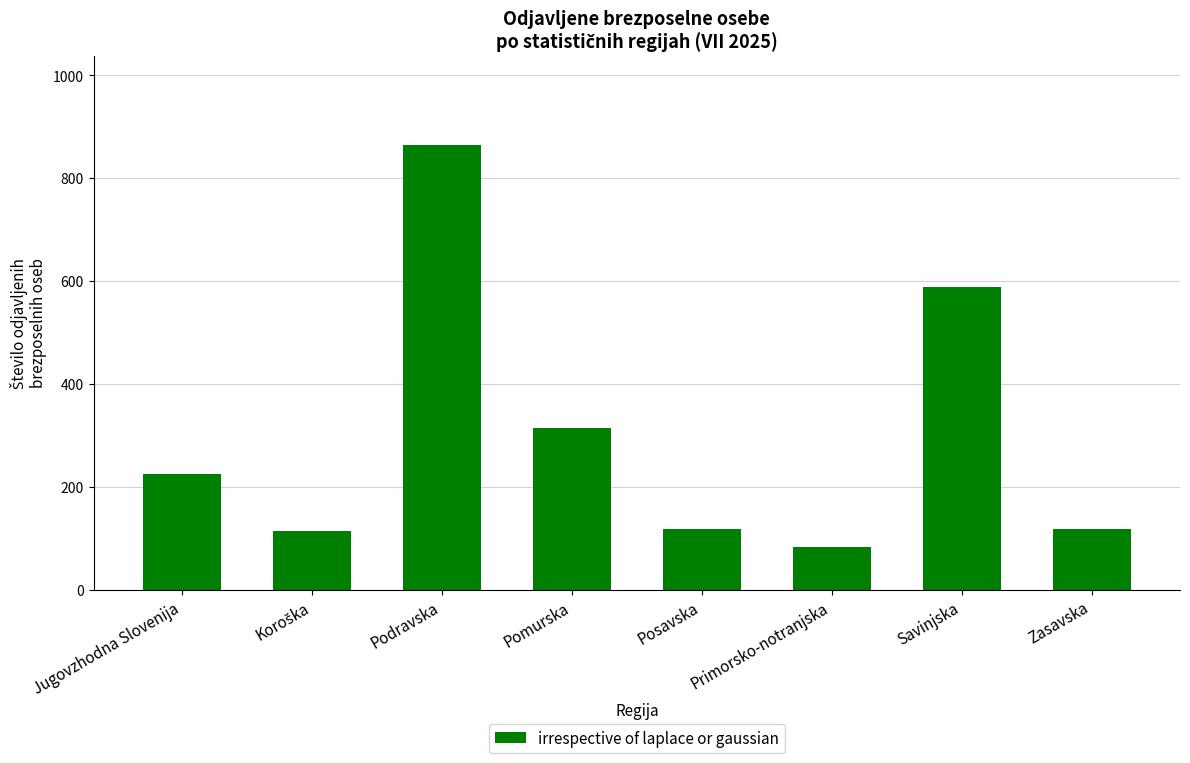

What is the difference between the second highest and second lowest values?

475